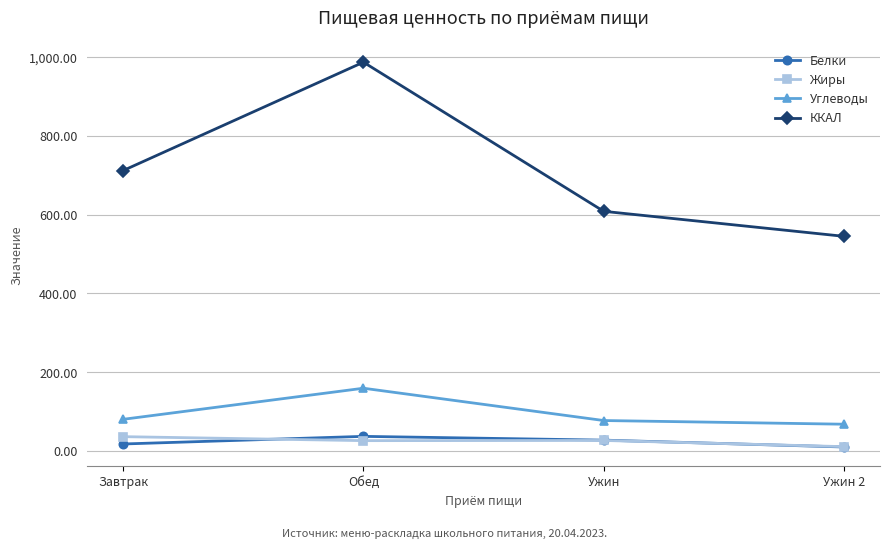

The Углеводы series shows 62.5 at Обед. True or false?

False